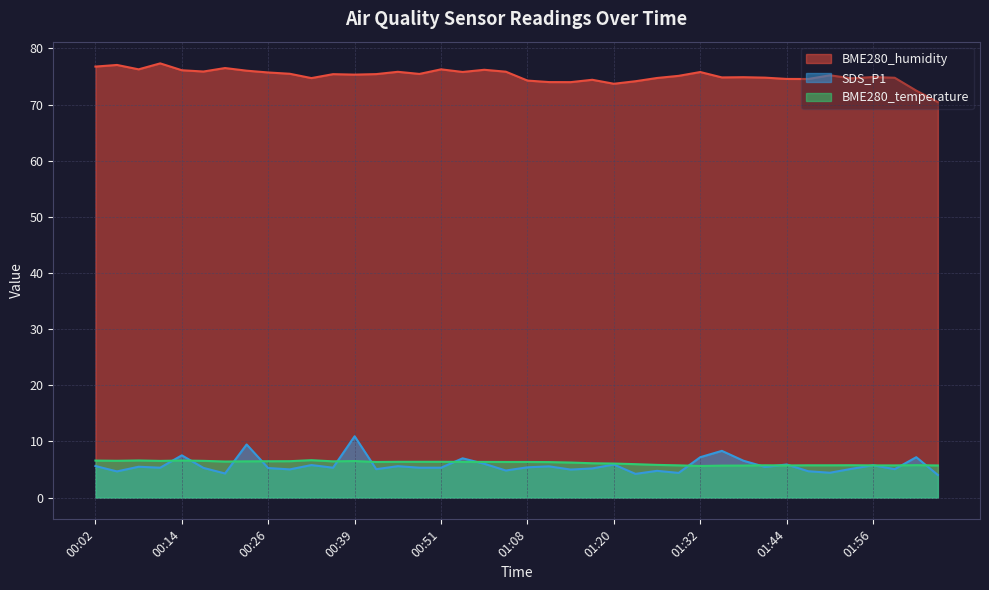

Rank the series at 00:48 from lowest to highest value.

SDS_P1, BME280_temperature, BME280_humidity